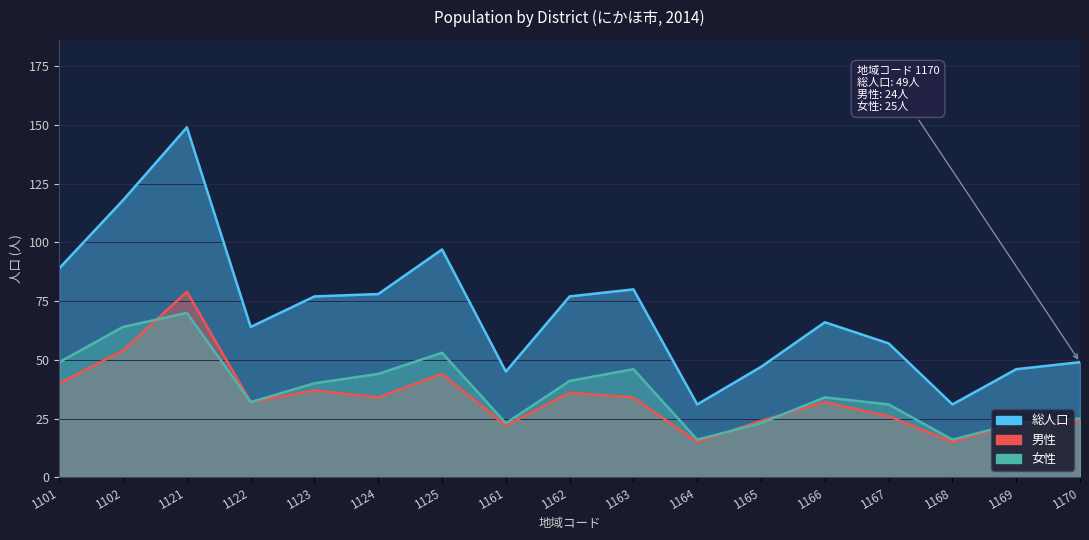

How many interior local valleys does the 女性 series have?

4